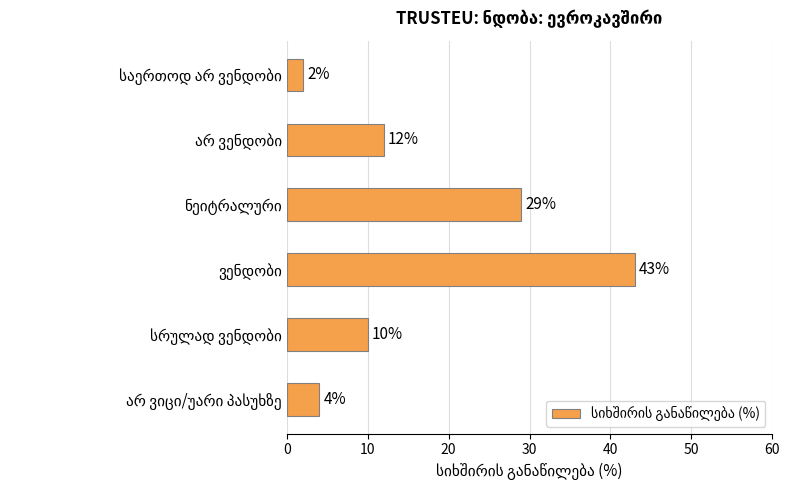

What is the value of the 5th bar from the top?

10